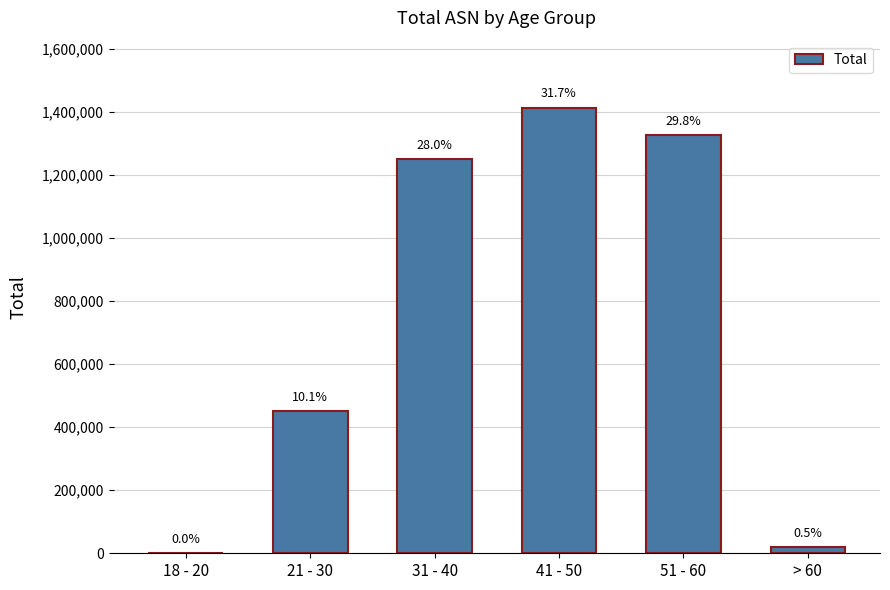

Rank the categories by value from lowest to highest.

18 - 20, > 60, 21 - 30, 31 - 40, 51 - 60, 41 - 50